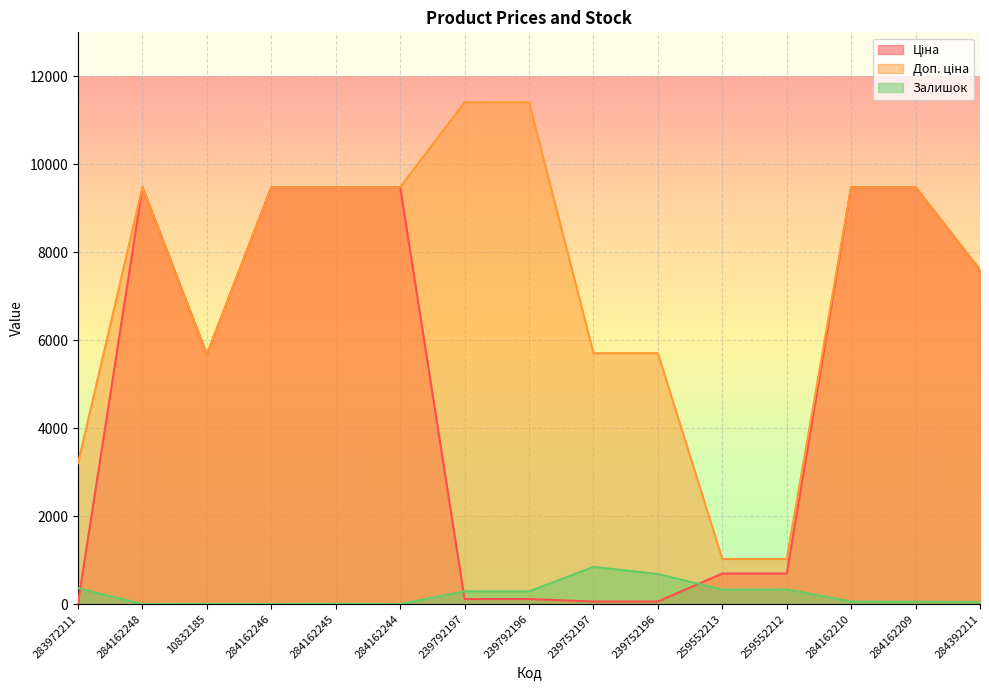

True or false: Залишок and Доп. ціна intersect in this chart.

False